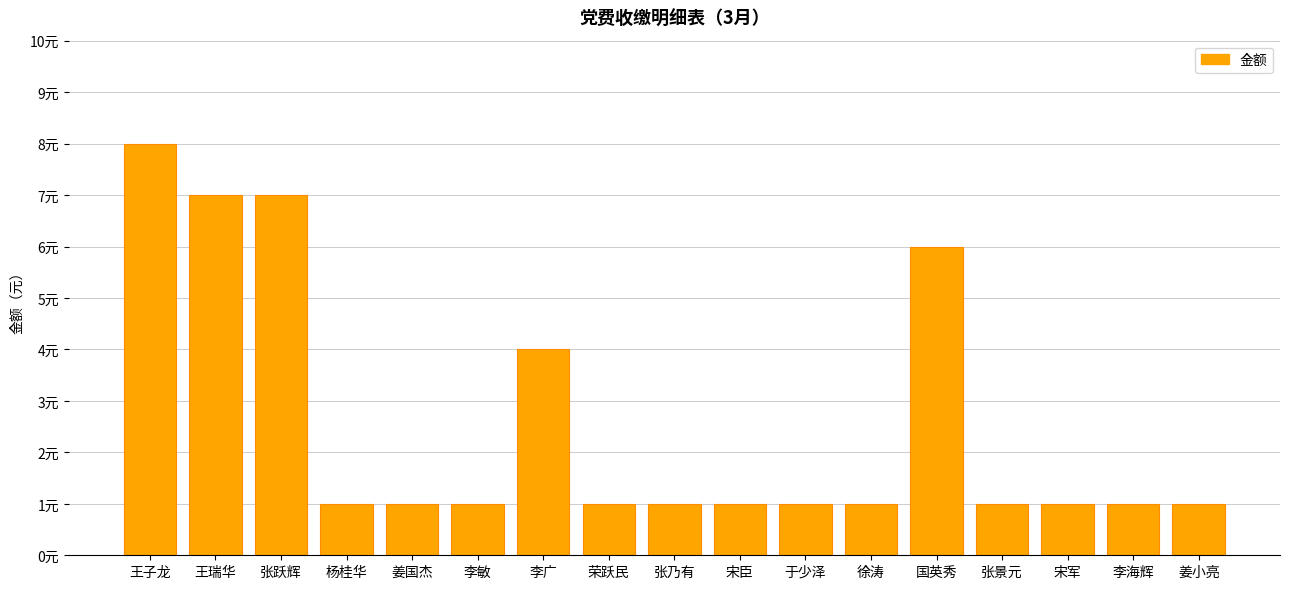

What is the ratio of the value at 张乃有 to the value at 姜国杰?

1.0